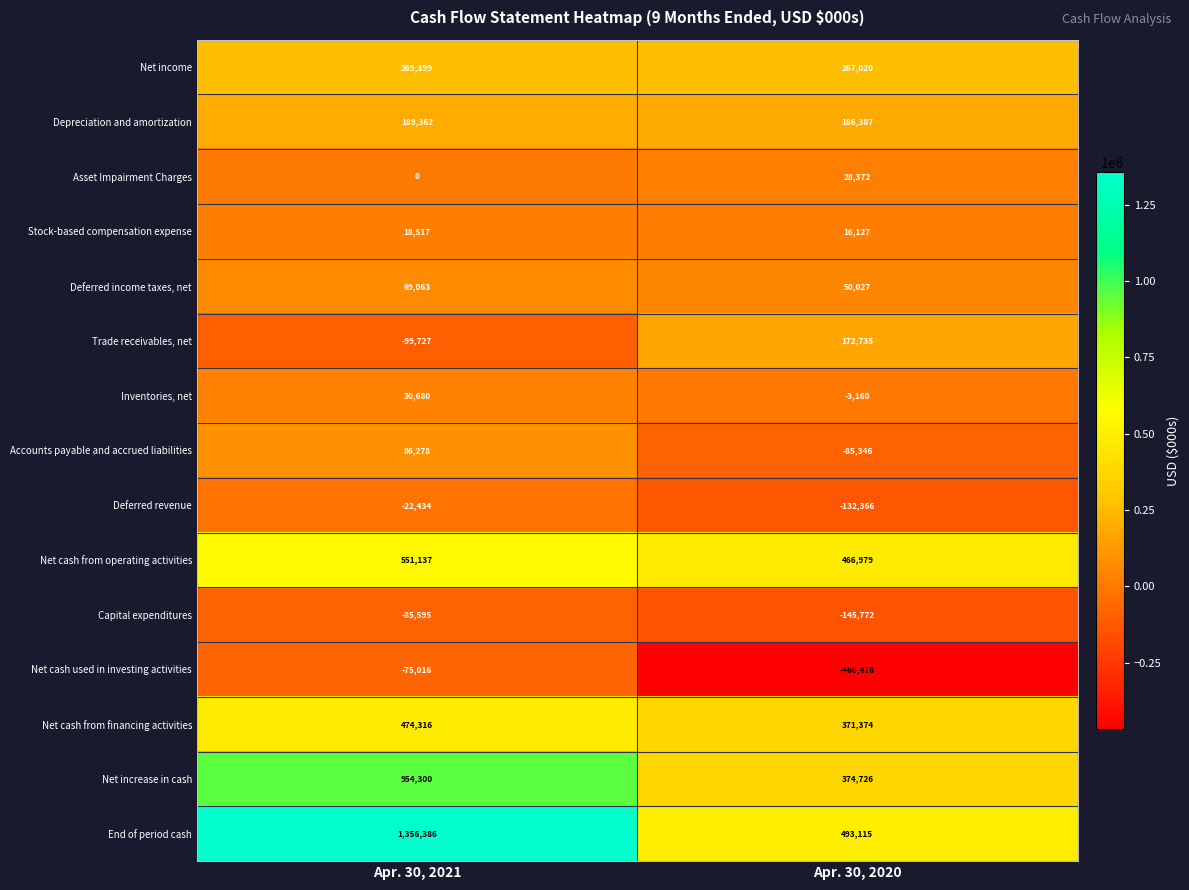

What is the smallest value displayed?

-466478